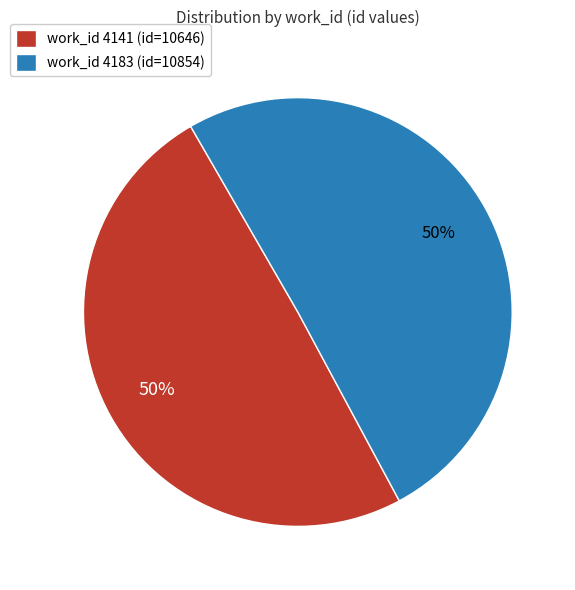

To the nearest percent, what is the average slice percentage?

50%